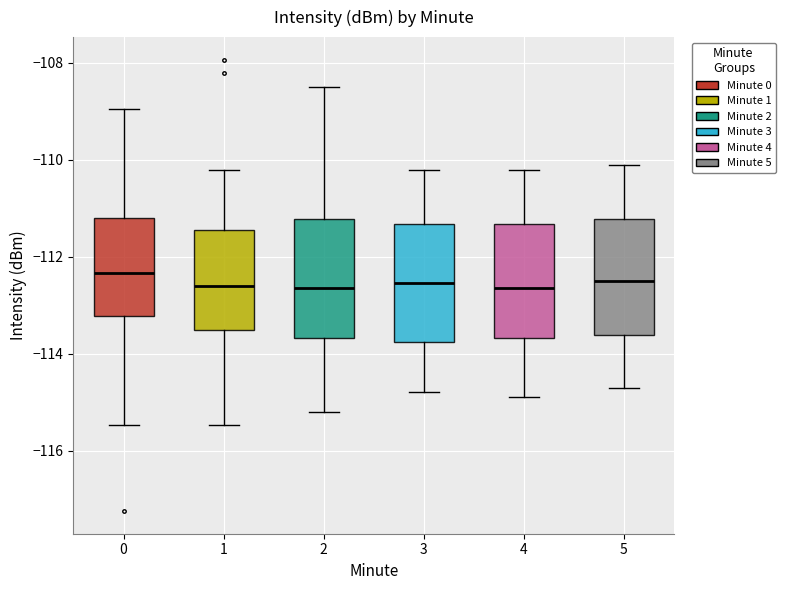

Reading left to right, transcribe this box plot: for each box, give where its median line is, the range the box spans, and where its two whiskers end, as read against the y-axis. The values are not printed on the chart, so give them approximately, as read against the axis.

0: median -112.4, box -113.2 to -111.2, whiskers -115.4 to -109.0
1: median -112.6, box -113.6 to -111.4, whiskers -115.4 to -110.2
2: median -112.6, box -113.6 to -111.2, whiskers -115.2 to -108.4
3: median -112.6, box -113.8 to -111.4, whiskers -114.8 to -110.2
4: median -112.6, box -113.6 to -111.4, whiskers -114.8 to -110.2
5: median -112.4, box -113.6 to -111.2, whiskers -114.6 to -110.0